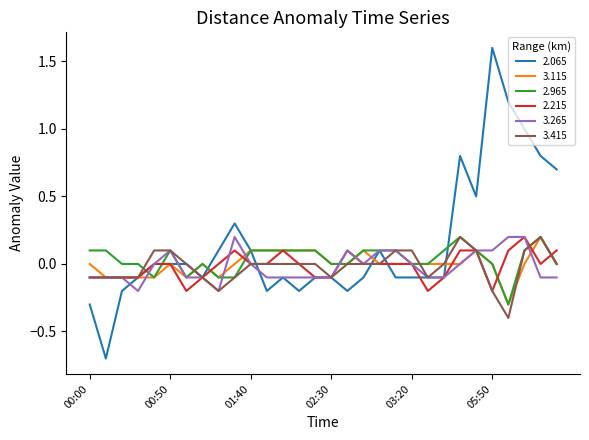

Which series has the largest total across all categories?

2.065